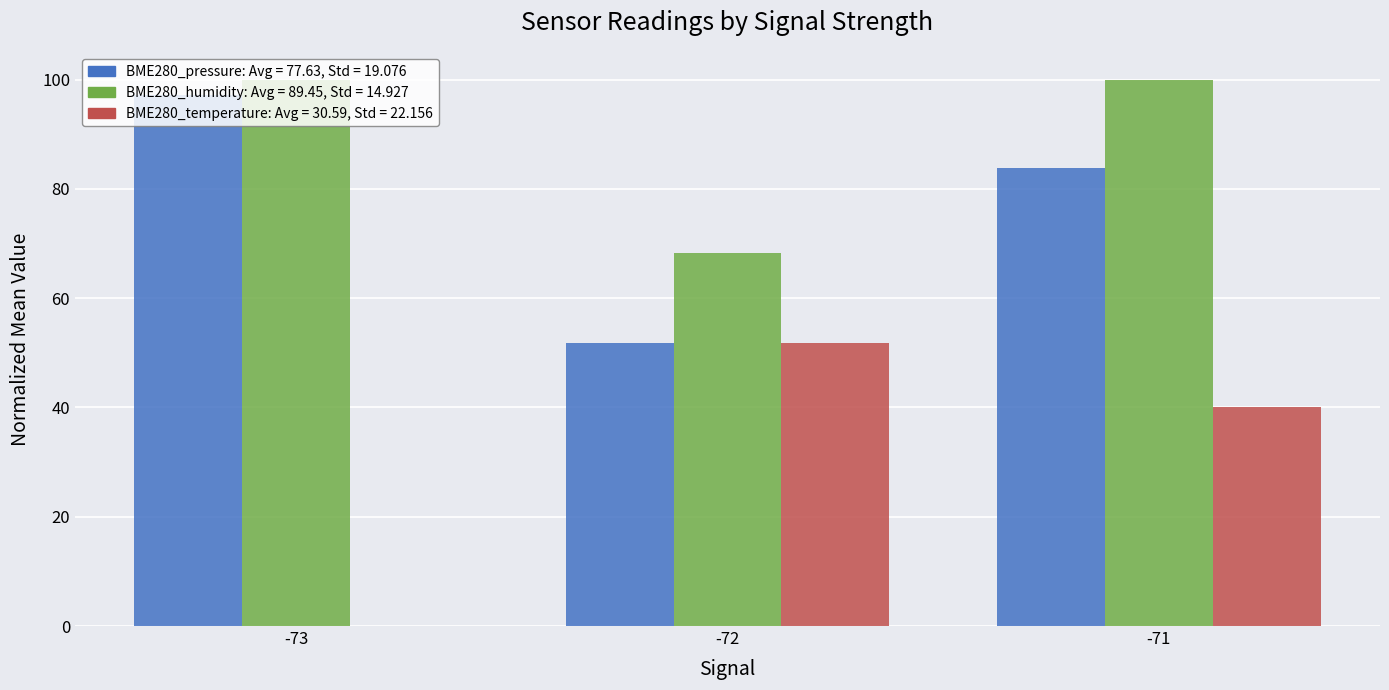

What is the greatest value displayed?

100.0